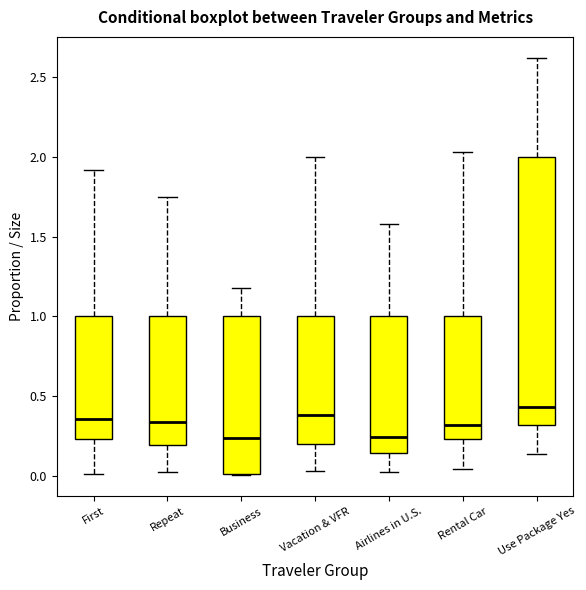

Reading left to right, read every box against the y-axis: the position of its median line, the range the box covers, and the ends of its whiskers. The values are not printed on the chart, so give them approximately, as read against the axis.

First: median 0.35, box 0.25 to 1.00, whiskers 0.00 to 1.90
Repeat: median 0.35, box 0.20 to 1.00, whiskers 0.05 to 1.75
Business: median 0.25, box 0.00 to 1.00, whiskers 0.00 to 1.20
Vacation & VFR: median 0.40, box 0.20 to 1.00, whiskers 0.05 to 2.00
Airlines in U.S.: median 0.25, box 0.15 to 1.00, whiskers 0.05 to 1.60
Rental Car: median 0.30, box 0.25 to 1.00, whiskers 0.05 to 2.05
Use Package Yes: median 0.45, box 0.30 to 2.00, whiskers 0.15 to 2.60